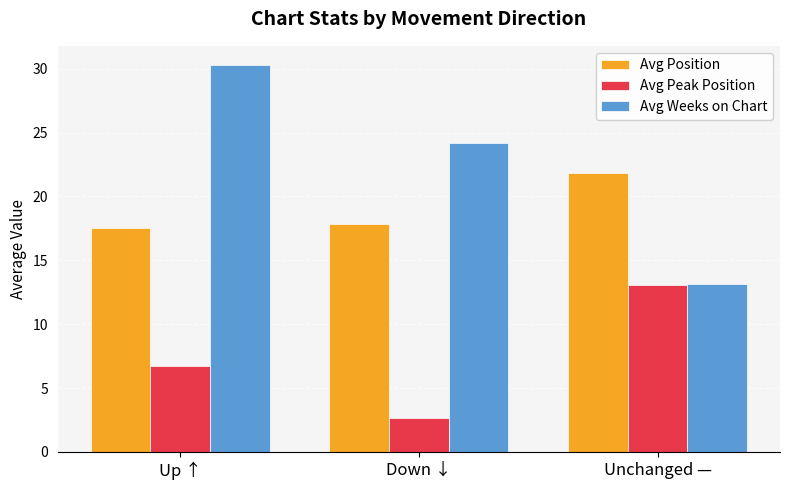

Rank the series by their average value, from highest to lowest.

Avg Weeks on Chart, Avg Position, Avg Peak Position